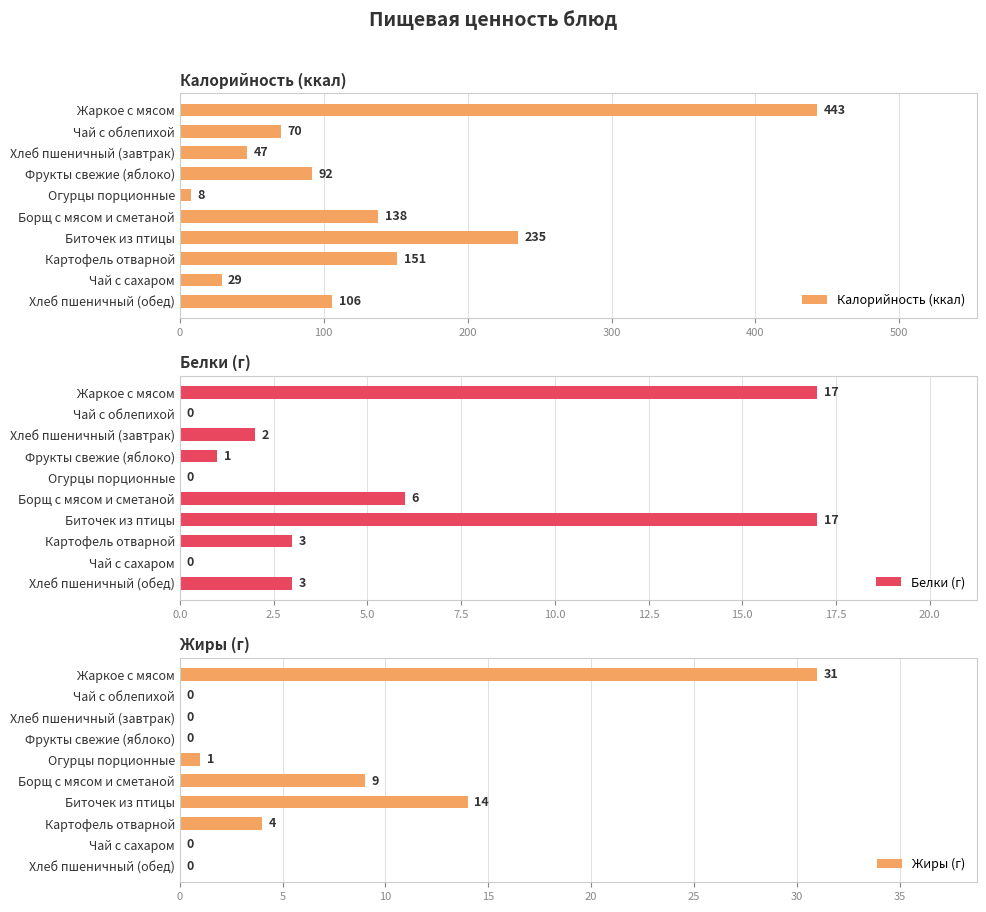

What is the sum of the Белки (г) values at Жаркое с мясом and Огурцы порционные?

17